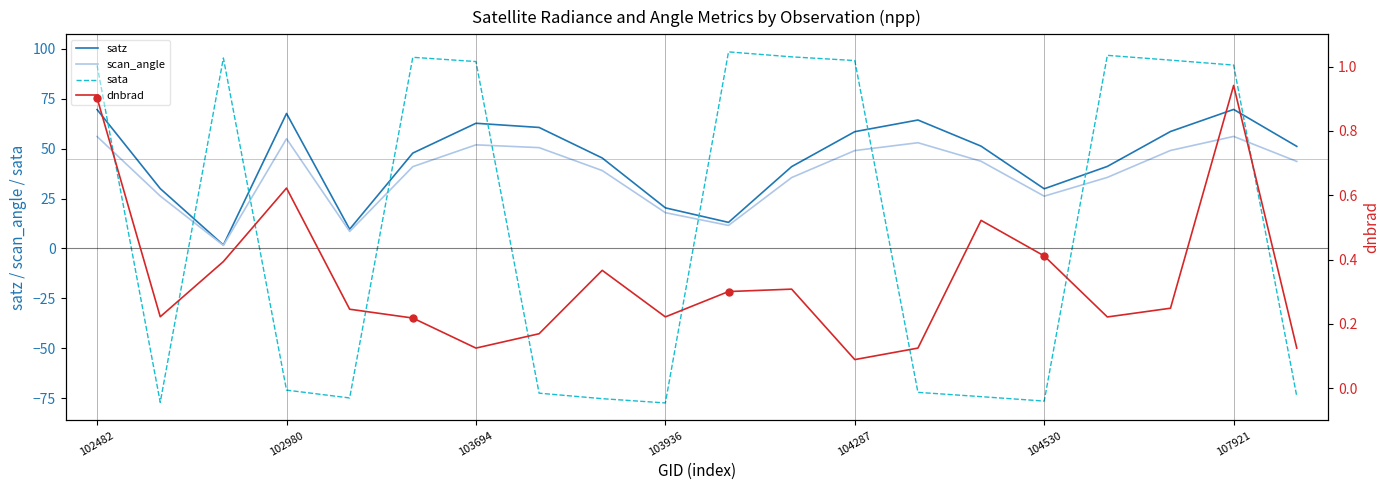

Which series has the largest total across all categories?

satz